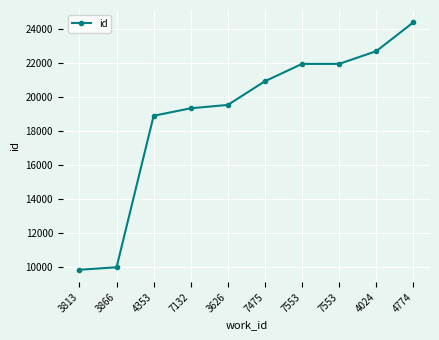

At which category does the chart reach its minimum across all series?

3813